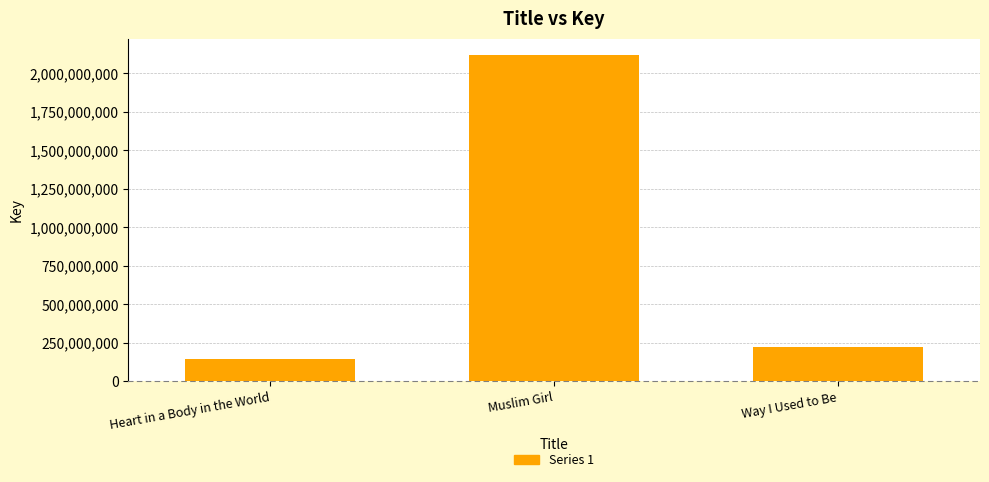

Reading left to right, list all the values displayed in this chart.

Heart in a Body in the World=146399216	Muslim Girl=2118084639	Way I Used to Be=222549466